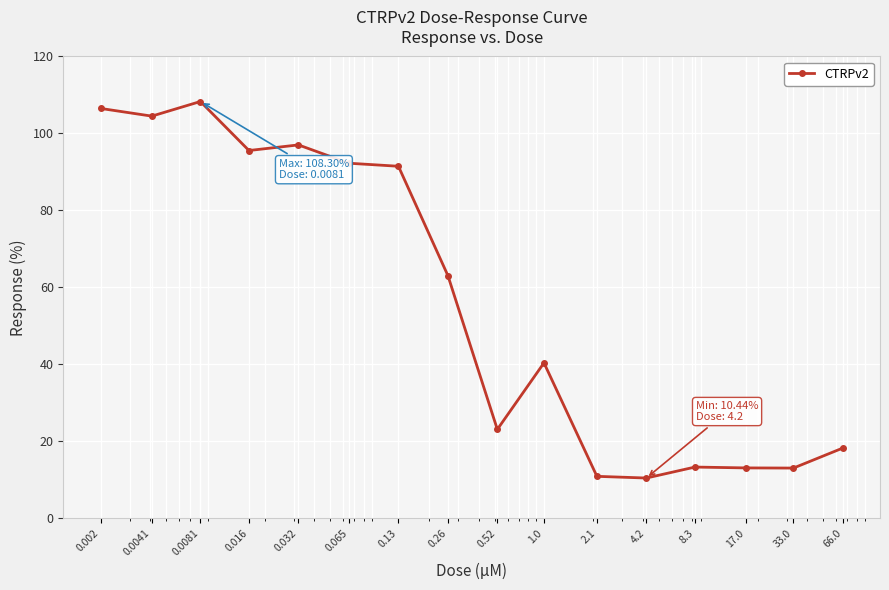

True or false: the data has more than 1 interior local peaks.

True